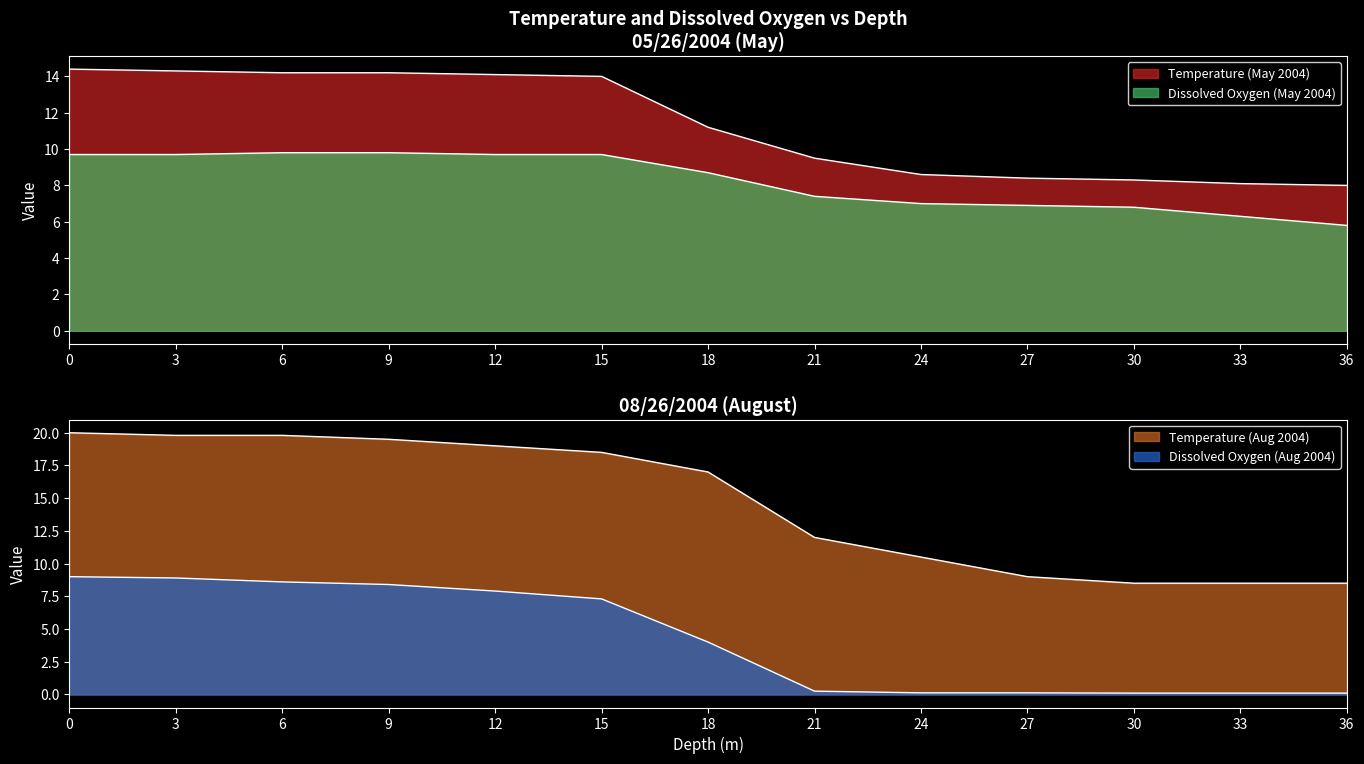

True or false: Temperature (May 2004) has a value of 14.1 at 12.

True